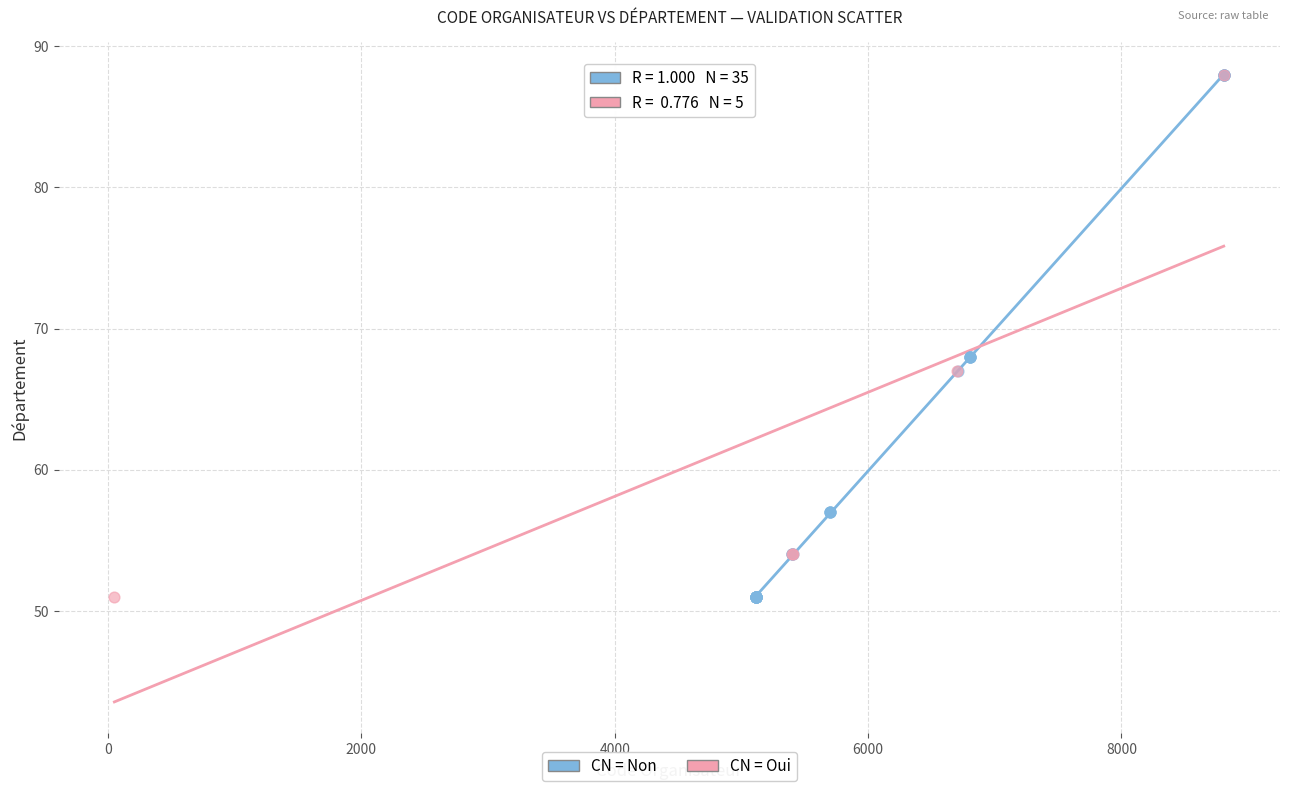

Which series has the widest spread of Y values?

CN = Non